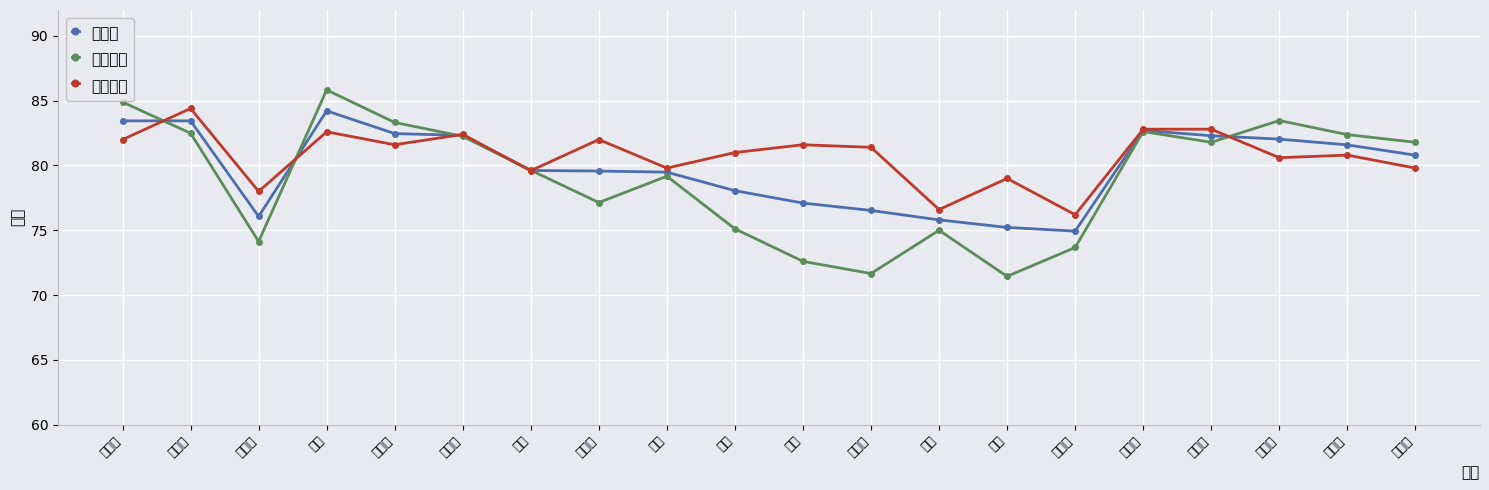

Where does the 笔试成绩 series first go above 81?

王乐乐